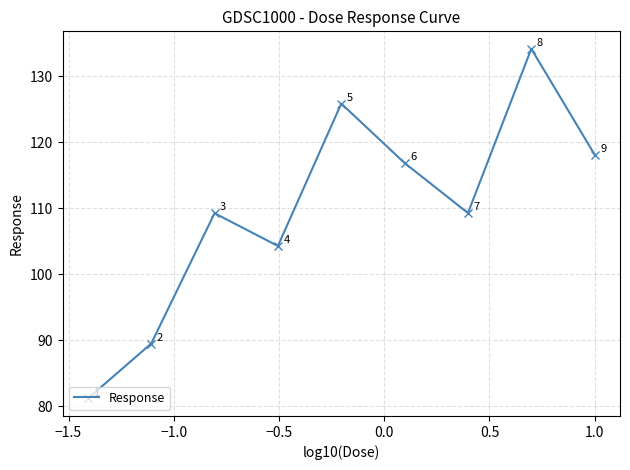

What is the maximum value shown in the chart?

134.2